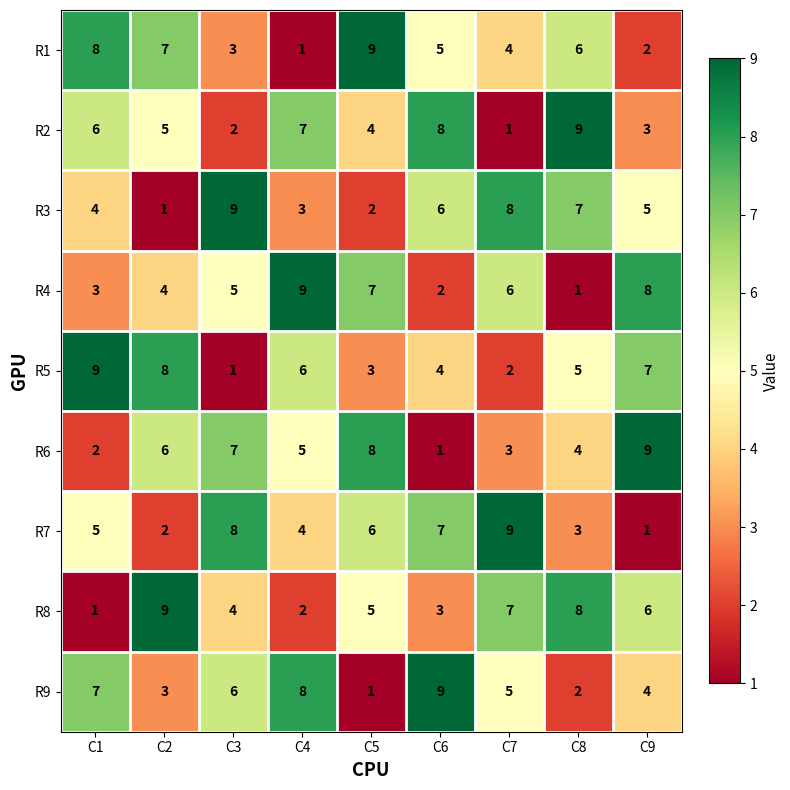

Count the number of categories in the chart.

9